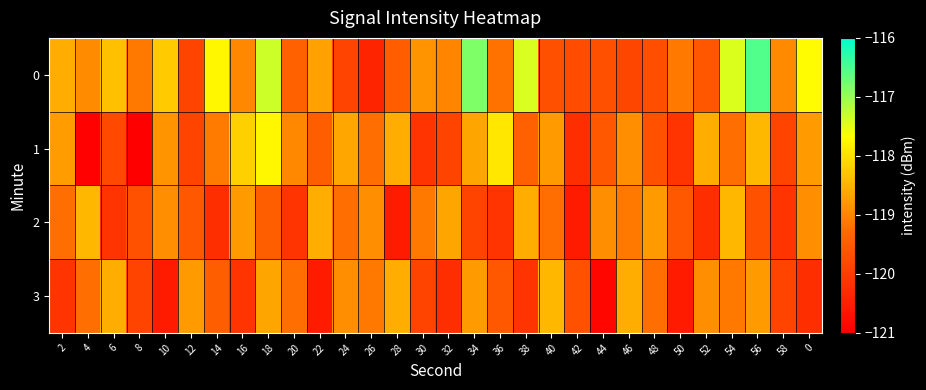

Reading left to right, extract all data points from this chart.

0: 2=-118.6	4=-118.9	6=-118.4	8=-119.1	10=-118.2	12=-119.9	14=-117.7	16=-119.0	18=-117.3	20=-119.4	22=-118.7	24=-119.9	26=-120.4	28=-119.5	30=-118.9	32=-119.0	34=-116.8	36=-119.2	38=-117.4	40=-119.7	42=-119.7	44=-119.7	46=-119.8	48=-119.7	50=-119.1	52=-119.6	54=-117.4	56=-116.5	58=-118.9	0=-117.7
1: 2=-118.8	4=-120.9	6=-119.8	8=-121.0	10=-118.8	12=-119.9	14=-119.1	16=-118.2	18=-117.8	20=-119.0	22=-119.5	24=-118.6	26=-119.2	28=-118.5	30=-120.1	32=-119.9	34=-118.7	36=-117.9	38=-119.4	40=-118.8	42=-120.2	44=-119.5	46=-118.9	48=-119.7	50=-120.1	52=-118.5	54=-119.2	56=-118.4	58=-119.9	0=-118.8
2: 2=-119.2	4=-118.5	6=-120.1	8=-119.7	10=-118.9	12=-119.5	14=-120.2	16=-118.8	18=-119.5	20=-120.1	22=-118.5	24=-119.2	26=-118.9	28=-120.5	30=-119.1	32=-118.7	34=-119.9	36=-120.1	38=-118.5	40=-119.2	42=-120.5	44=-118.9	46=-119.1	48=-118.8	50=-119.5	52=-120.2	54=-118.5	56=-119.7	58=-120.1	0=-118.9
3: 2=-120.1	4=-119.2	6=-118.5	8=-119.9	10=-120.5	12=-118.8	14=-119.5	16=-120.1	18=-118.7	20=-119.2	22=-120.5	24=-118.9	26=-119.1	28=-118.5	30=-119.9	32=-120.2	34=-118.8	36=-119.5	38=-120.1	40=-118.5	42=-119.7	44=-120.9	46=-118.5	48=-119.2	50=-120.5	52=-118.9	54=-119.1	56=-118.8	58=-119.9	0=-120.2